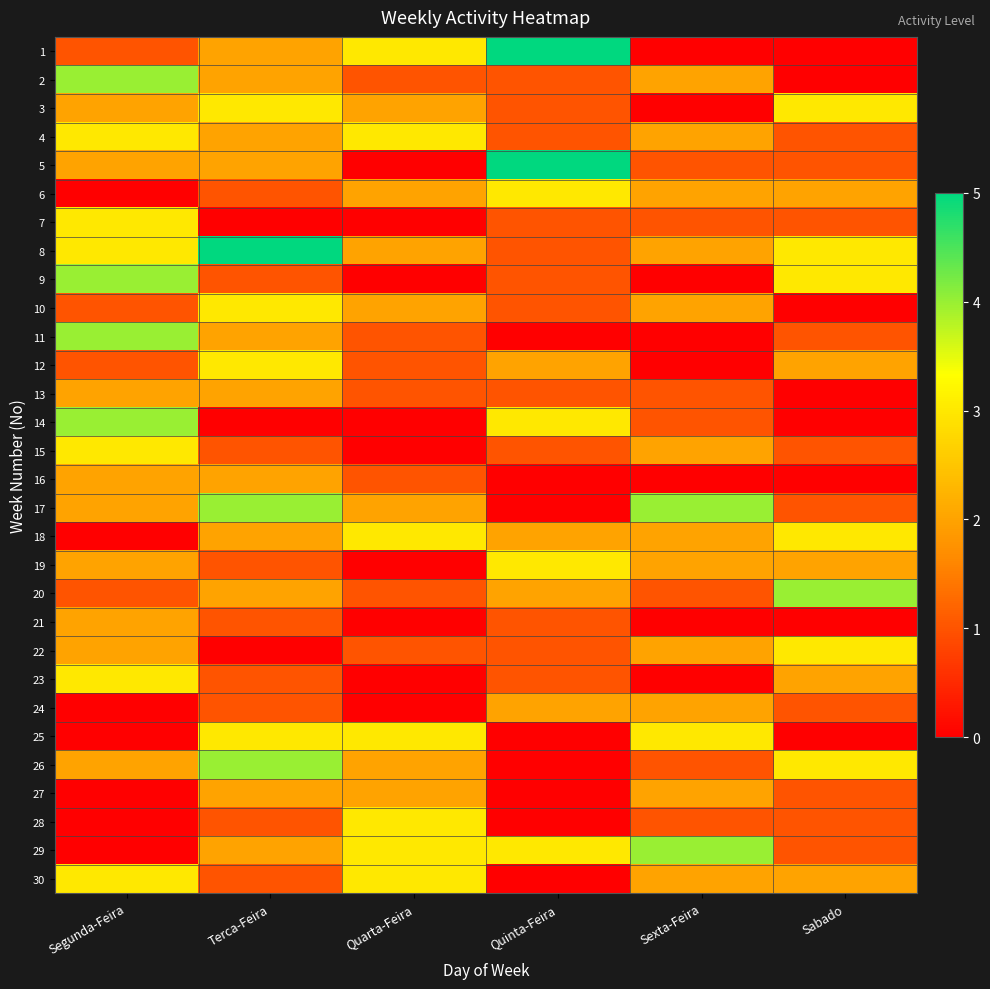

Reading left to right, transcribe all the data shown in this chart.

1: Segunda-Feira=1	Terca-Feira=2	Quarta-Feira=3	Quinta-Feira=5	Sexta-Feira=0	Sabado=0
2: Segunda-Feira=4	Terca-Feira=2	Quarta-Feira=1	Quinta-Feira=1	Sexta-Feira=2	Sabado=0
3: Segunda-Feira=2	Terca-Feira=3	Quarta-Feira=2	Quinta-Feira=1	Sexta-Feira=0	Sabado=3
4: Segunda-Feira=3	Terca-Feira=2	Quarta-Feira=3	Quinta-Feira=1	Sexta-Feira=2	Sabado=1
5: Segunda-Feira=2	Terca-Feira=2	Quarta-Feira=0	Quinta-Feira=5	Sexta-Feira=1	Sabado=1
6: Segunda-Feira=0	Terca-Feira=1	Quarta-Feira=2	Quinta-Feira=3	Sexta-Feira=2	Sabado=2
7: Segunda-Feira=3	Terca-Feira=0	Quarta-Feira=0	Quinta-Feira=1	Sexta-Feira=1	Sabado=1
8: Segunda-Feira=3	Terca-Feira=5	Quarta-Feira=2	Quinta-Feira=1	Sexta-Feira=2	Sabado=3
9: Segunda-Feira=4	Terca-Feira=1	Quarta-Feira=0	Quinta-Feira=1	Sexta-Feira=0	Sabado=3
10: Segunda-Feira=1	Terca-Feira=3	Quarta-Feira=2	Quinta-Feira=1	Sexta-Feira=2	Sabado=0
11: Segunda-Feira=4	Terca-Feira=2	Quarta-Feira=1	Quinta-Feira=0	Sexta-Feira=0	Sabado=1
12: Segunda-Feira=1	Terca-Feira=3	Quarta-Feira=1	Quinta-Feira=2	Sexta-Feira=0	Sabado=2
13: Segunda-Feira=2	Terca-Feira=2	Quarta-Feira=1	Quinta-Feira=1	Sexta-Feira=1	Sabado=0
14: Segunda-Feira=4	Terca-Feira=0	Quarta-Feira=0	Quinta-Feira=3	Sexta-Feira=1	Sabado=0
15: Segunda-Feira=3	Terca-Feira=1	Quarta-Feira=0	Quinta-Feira=1	Sexta-Feira=2	Sabado=1
16: Segunda-Feira=2	Terca-Feira=2	Quarta-Feira=1	Quinta-Feira=0	Sexta-Feira=0	Sabado=0
17: Segunda-Feira=2	Terca-Feira=4	Quarta-Feira=2	Quinta-Feira=0	Sexta-Feira=4	Sabado=1
18: Segunda-Feira=0	Terca-Feira=2	Quarta-Feira=3	Quinta-Feira=2	Sexta-Feira=2	Sabado=3
19: Segunda-Feira=2	Terca-Feira=1	Quarta-Feira=0	Quinta-Feira=3	Sexta-Feira=2	Sabado=2
20: Segunda-Feira=1	Terca-Feira=2	Quarta-Feira=1	Quinta-Feira=2	Sexta-Feira=1	Sabado=4
21: Segunda-Feira=2	Terca-Feira=1	Quarta-Feira=0	Quinta-Feira=1	Sexta-Feira=0	Sabado=0
22: Segunda-Feira=2	Terca-Feira=0	Quarta-Feira=1	Quinta-Feira=1	Sexta-Feira=2	Sabado=3
23: Segunda-Feira=3	Terca-Feira=1	Quarta-Feira=0	Quinta-Feira=1	Sexta-Feira=0	Sabado=2
24: Segunda-Feira=0	Terca-Feira=1	Quarta-Feira=0	Quinta-Feira=2	Sexta-Feira=2	Sabado=1
25: Segunda-Feira=0	Terca-Feira=3	Quarta-Feira=3	Quinta-Feira=0	Sexta-Feira=3	Sabado=0
26: Segunda-Feira=2	Terca-Feira=4	Quarta-Feira=2	Quinta-Feira=0	Sexta-Feira=1	Sabado=3
27: Segunda-Feira=0	Terca-Feira=2	Quarta-Feira=2	Quinta-Feira=0	Sexta-Feira=2	Sabado=1
28: Segunda-Feira=0	Terca-Feira=1	Quarta-Feira=3	Quinta-Feira=0	Sexta-Feira=1	Sabado=1
29: Segunda-Feira=0	Terca-Feira=2	Quarta-Feira=3	Quinta-Feira=3	Sexta-Feira=4	Sabado=1
30: Segunda-Feira=3	Terca-Feira=1	Quarta-Feira=3	Quinta-Feira=0	Sexta-Feira=2	Sabado=2